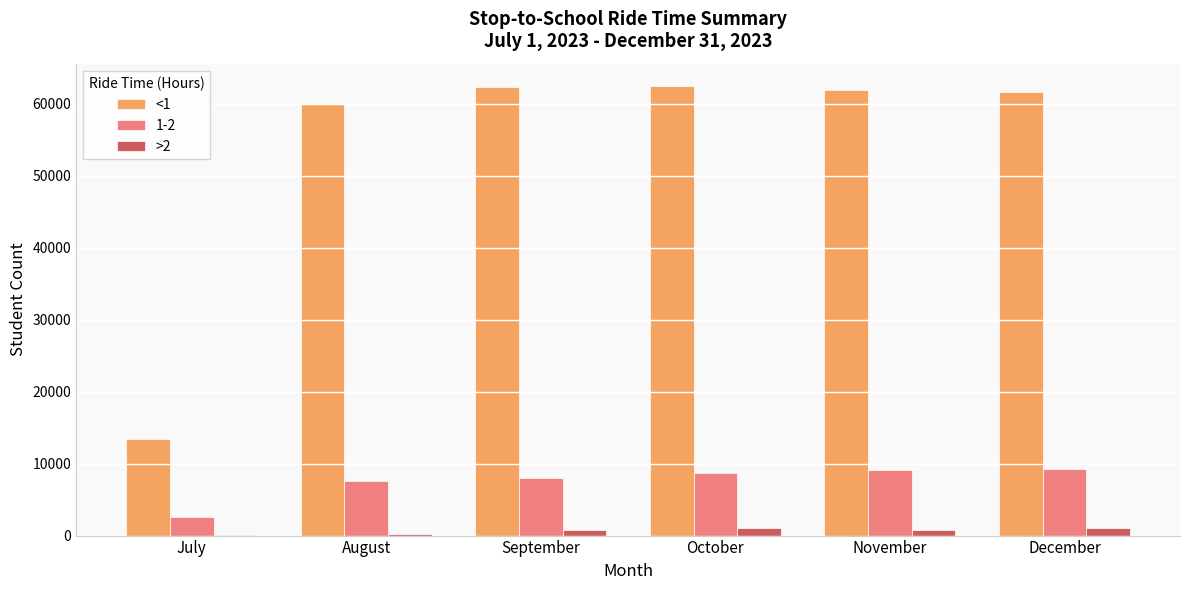

What are all the series names shown in the legend?

<1, 1-2, >2